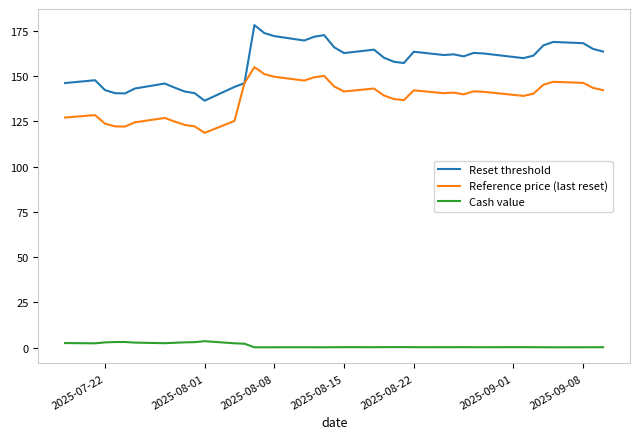

Rank the series by their maximum value, from highest to lowest.

Reset threshold, Reference price (last reset), Cash value